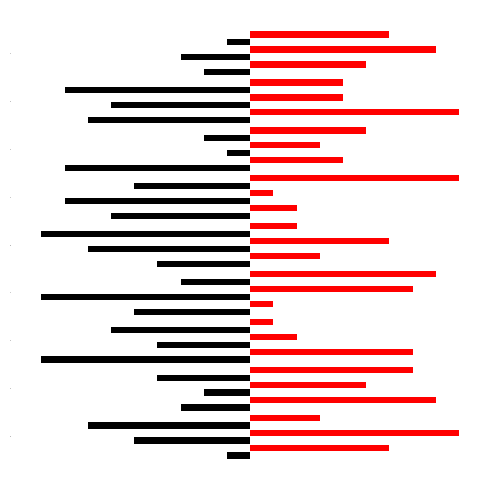

Reading left to right, extract all data points from this chart.

col_4: -1	-3	-9	-5	-4	-6	-8	-7	-2
col_6: 6	8	7	1	3	2	4	9	5
col_5: -5	-2	-4	-9	-7	-8	-1	-6	-3
col_2: 9	5	2	7	6	1	3	4	8
col_8: -7	-4	-6	-3	-9	-5	-2	-8	-1
col_3: 3	7	1	8	2	9	5	4	6